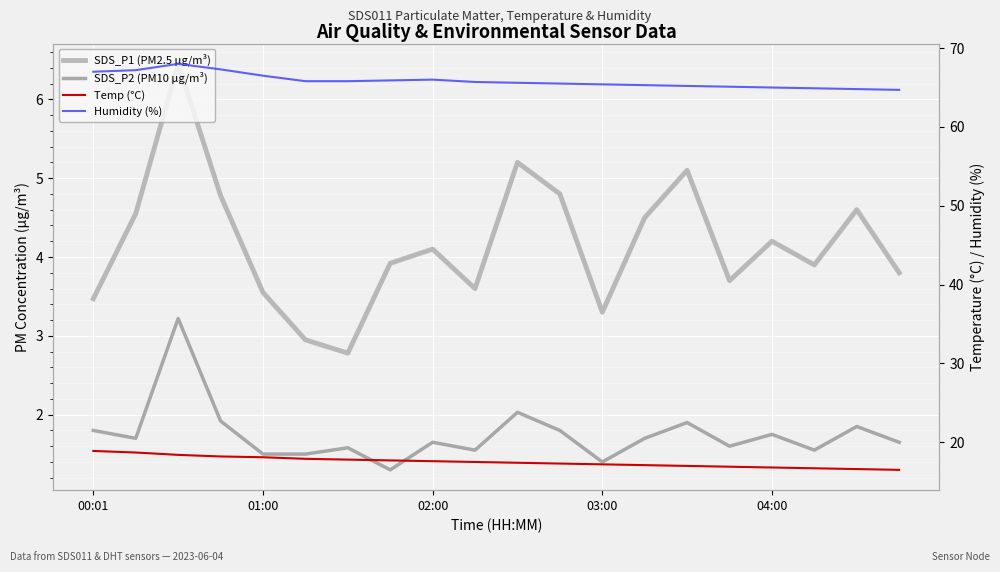

Is this an area chart (filled region under the line)?

No